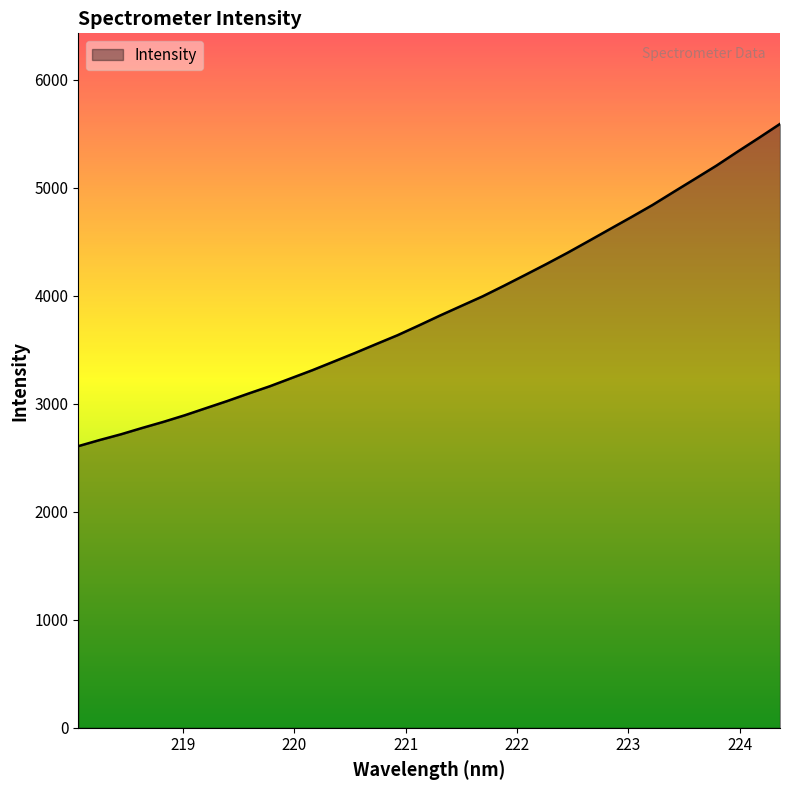

What is the sum of all values?

132104.2